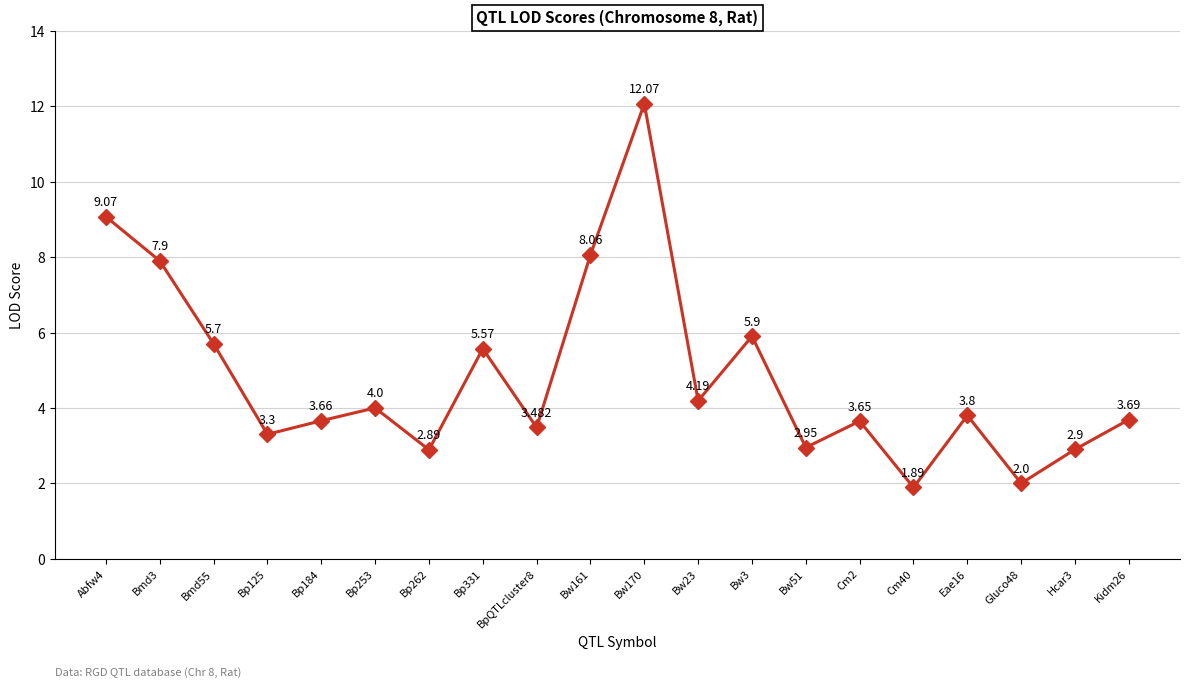

At which category does the chart reach its minimum across all series?

Cm40